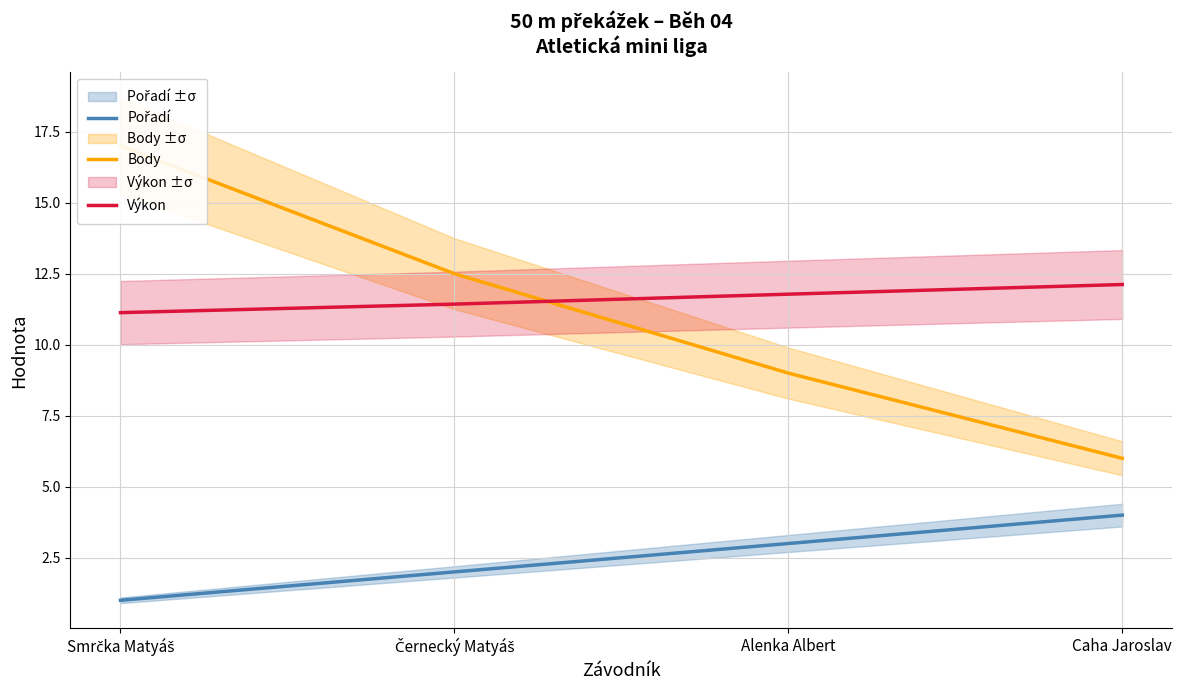

What is the minimum value for Výkon?

11.1